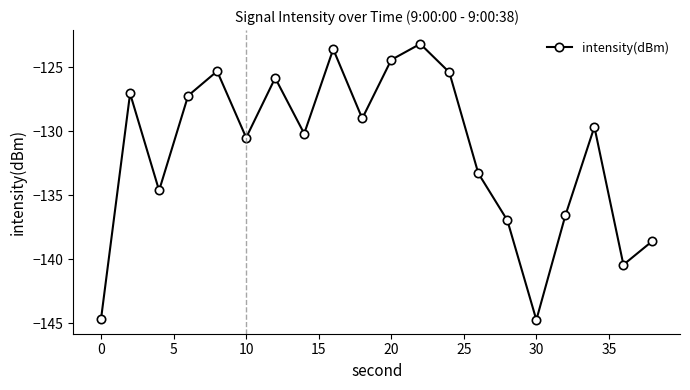

What is the value of the 16th point from the left?

-144.7